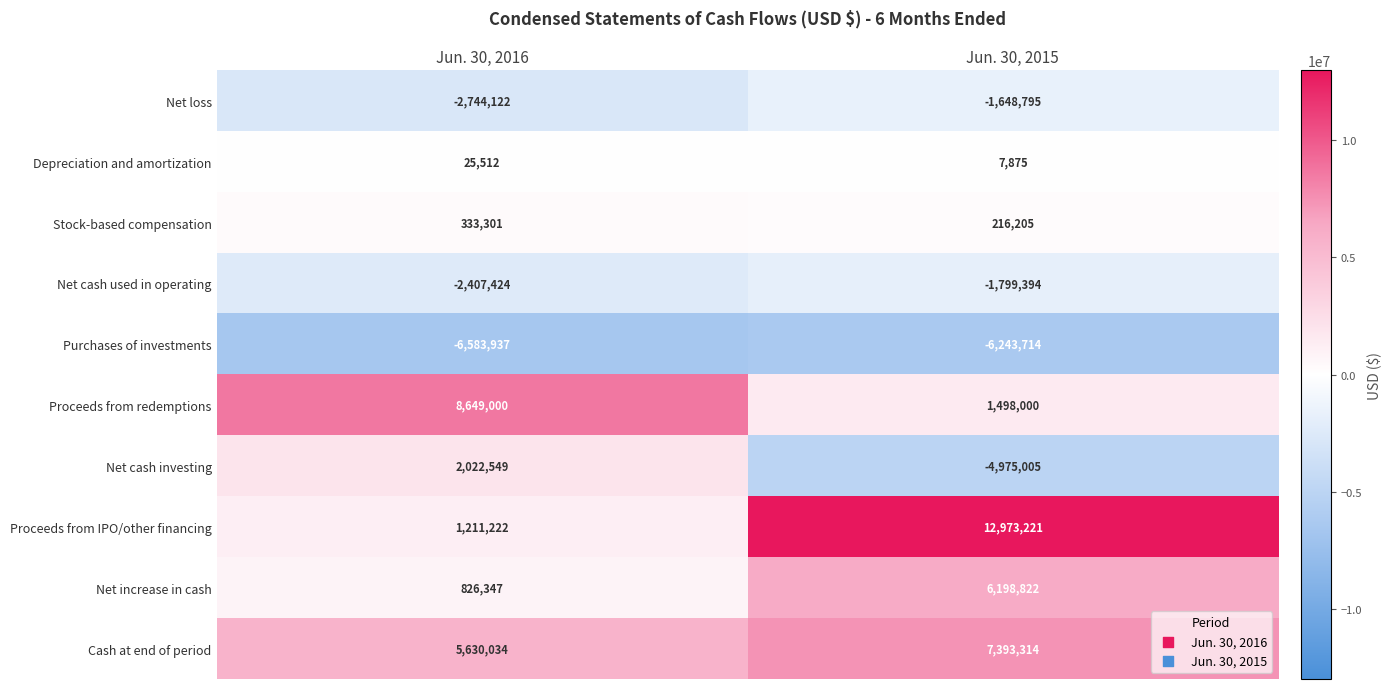

At which label is Proceeds from IPO/other financing closest to 7092221?

Jun. 30, 2016